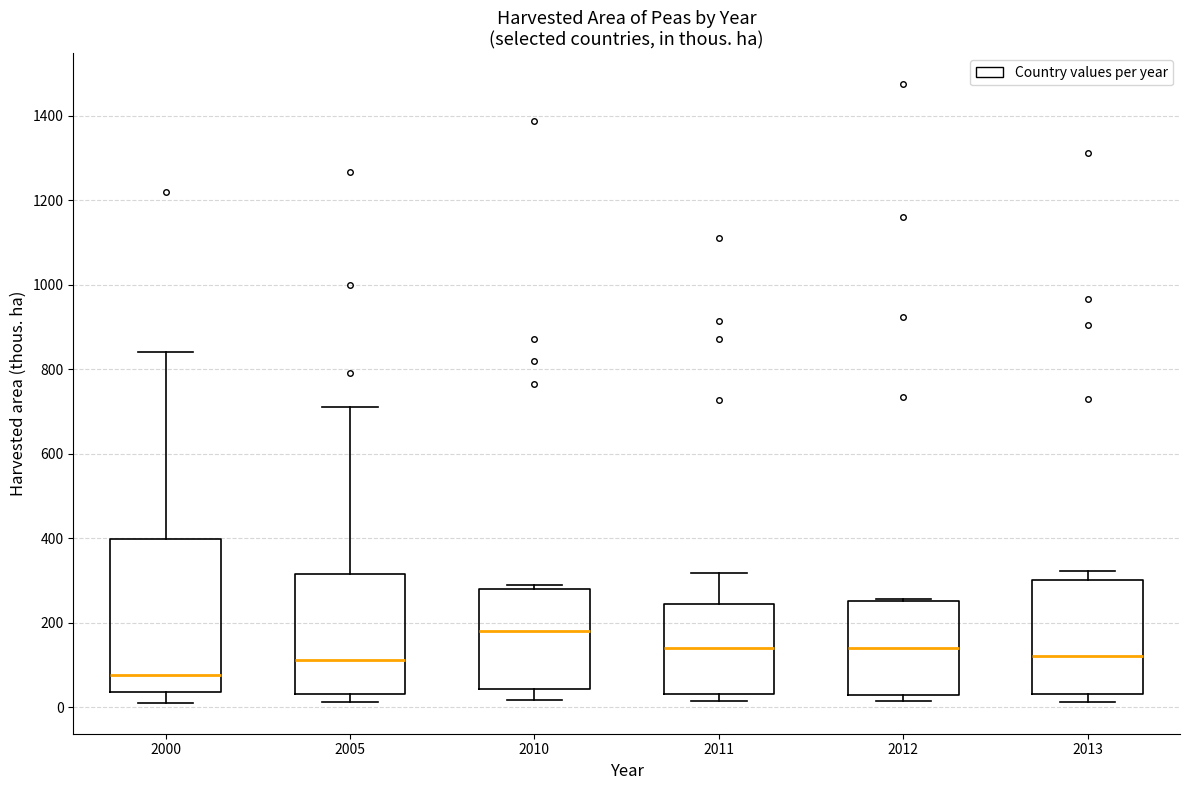

Which box is the tallest, from its lower edge to its upper edge?

2000